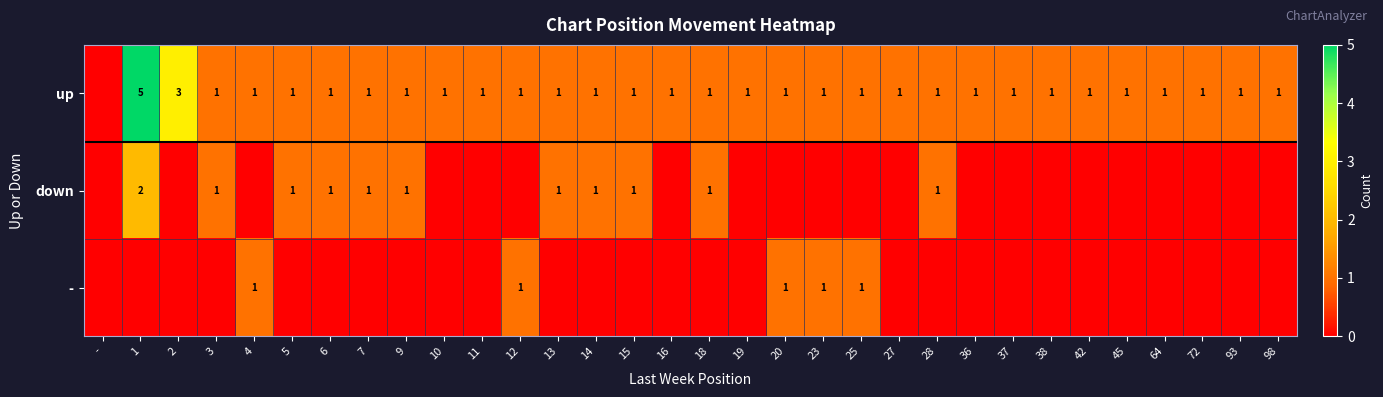

True or false: down has a value of 1 at 9.

True